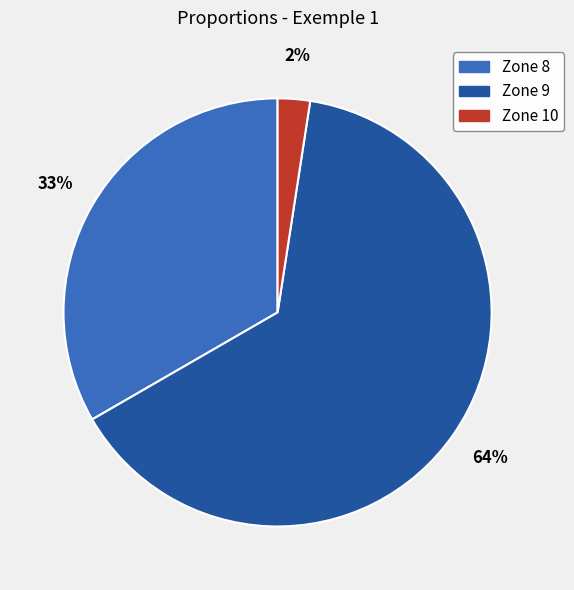

What is the largest slice in the pie chart?

Zone 9